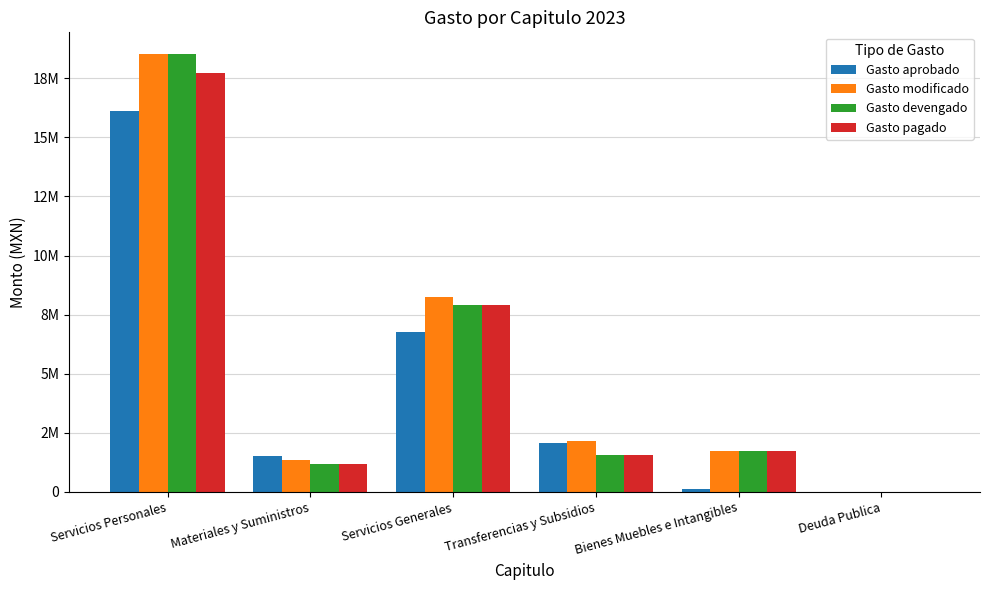

Is it true that Gasto modificado equals 10865.0 at Deuda Publica?

True